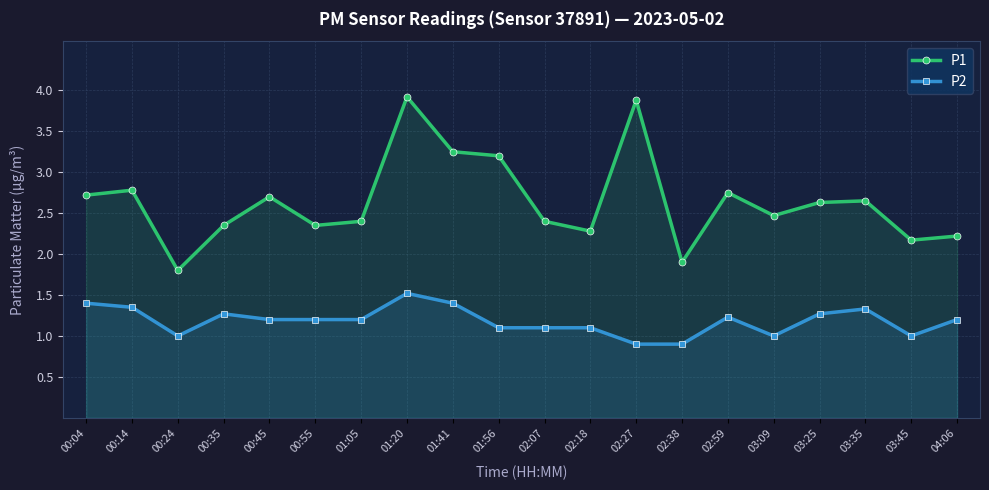

At how many categories does at least one series exceed 2?

18